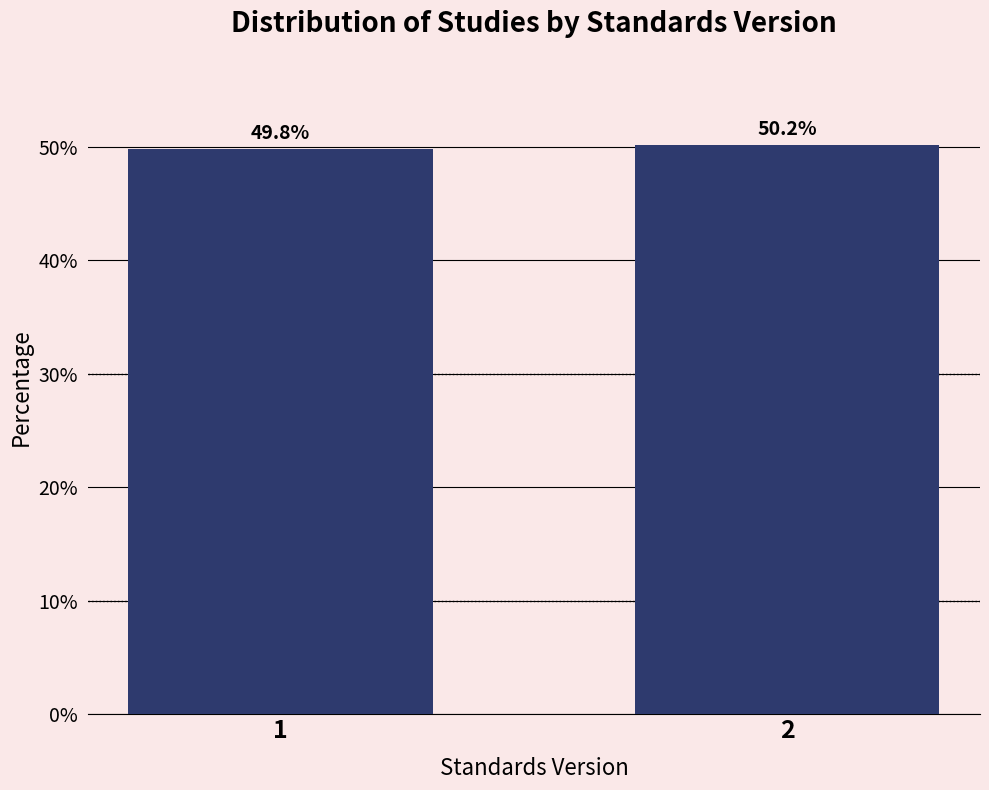

Reading left to right, transcribe all the data shown in this chart.

49.8	50.2